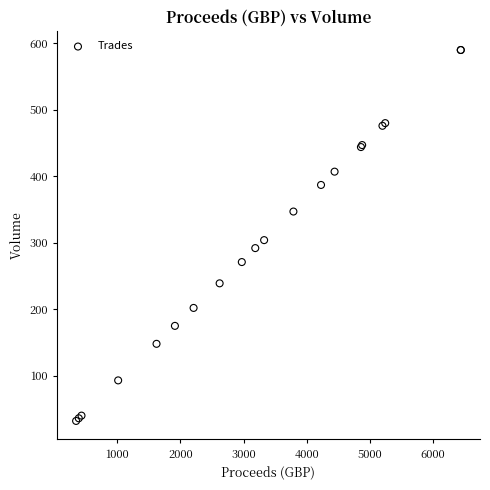

What Y value in the scatter plot is closest to 311?

304